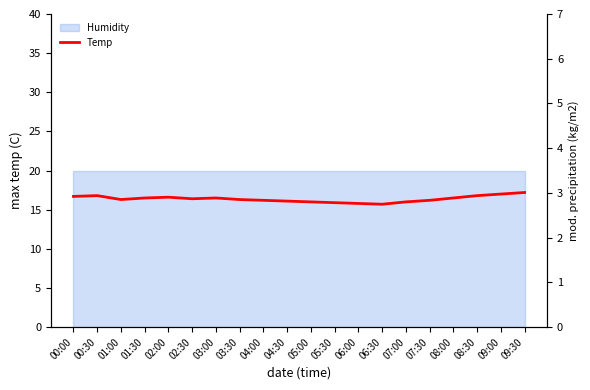

How many data points are less than 16?

3